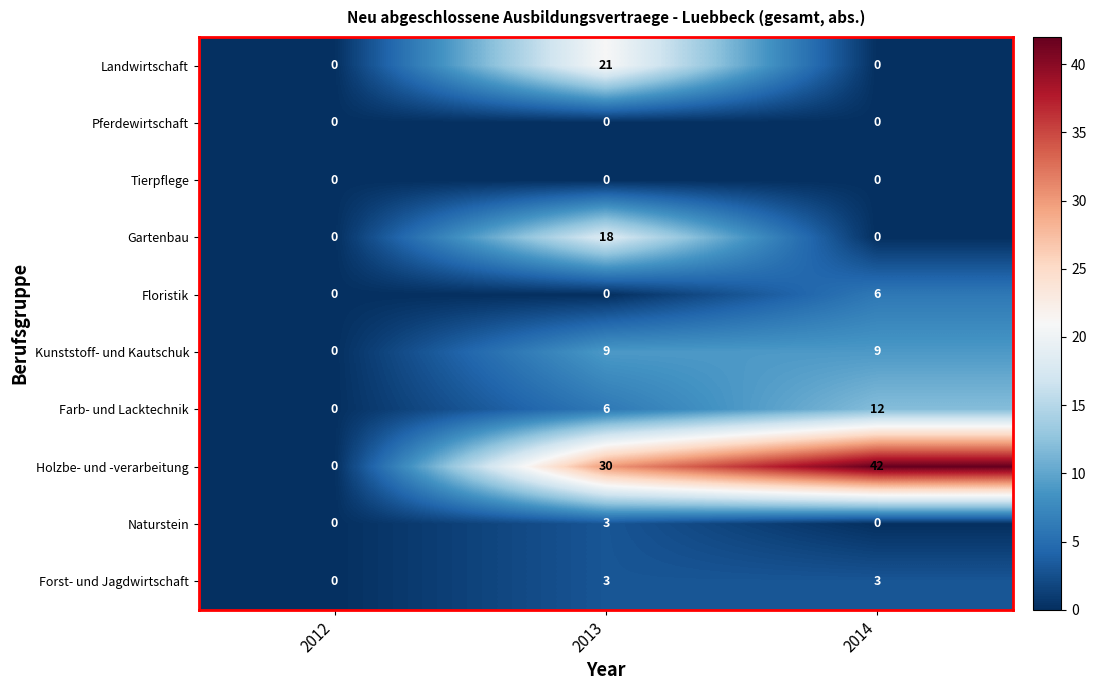

How many Farb- und Lacktechnik values are between 0 and 12?

3